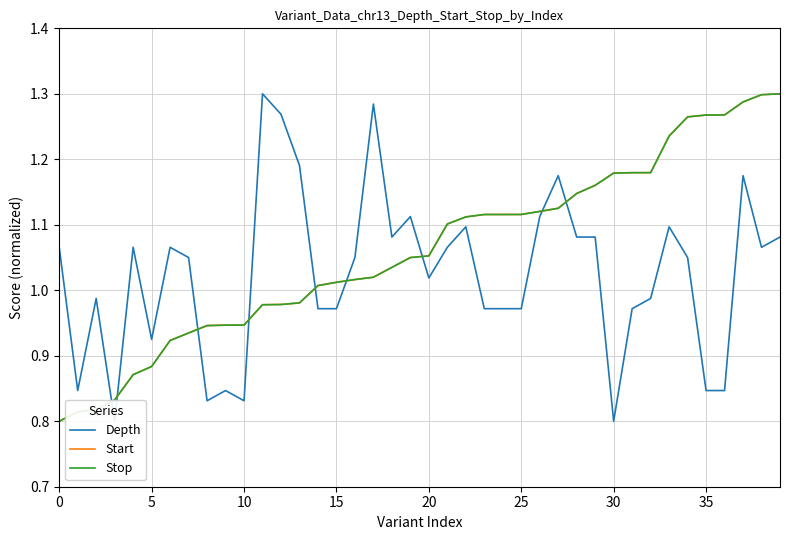

In Depth, how many points are lower than both neighbors (excluding endpoints)?

9